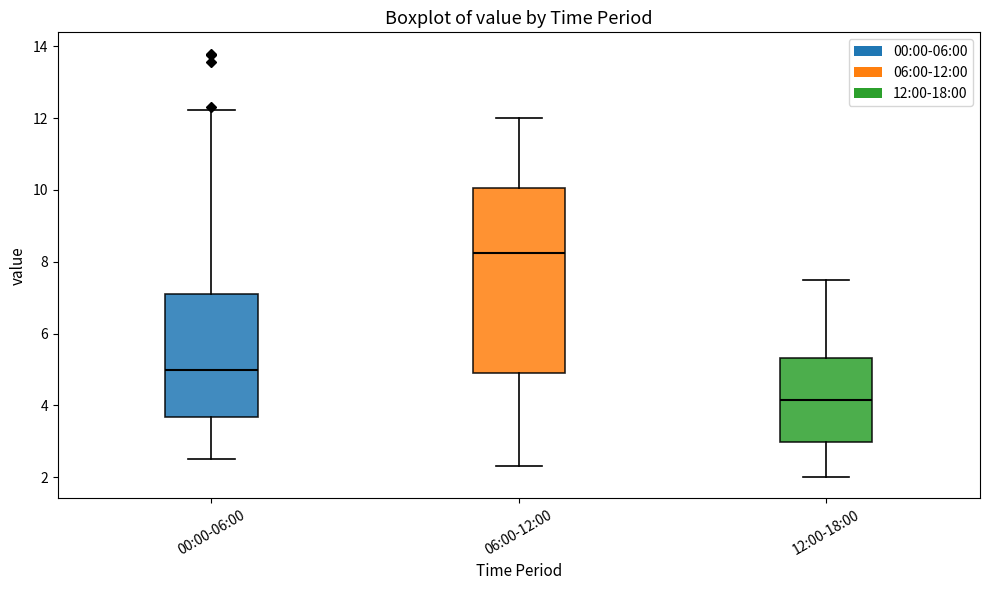

Which box's median line is the highest?

06:00-12:00